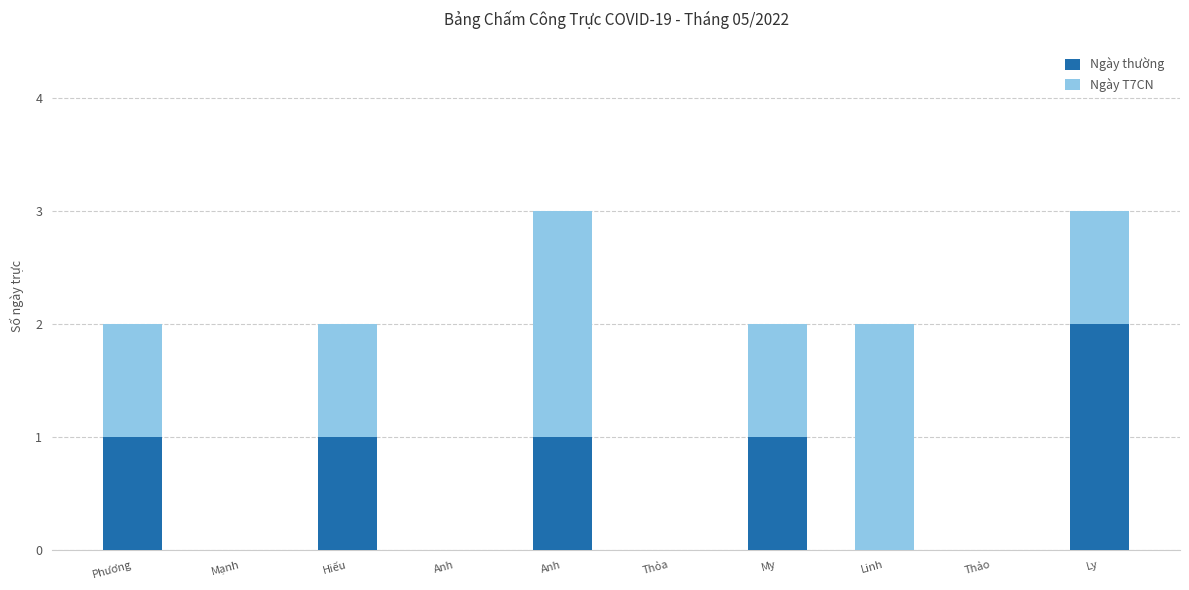

Are the bars horizontal?

No